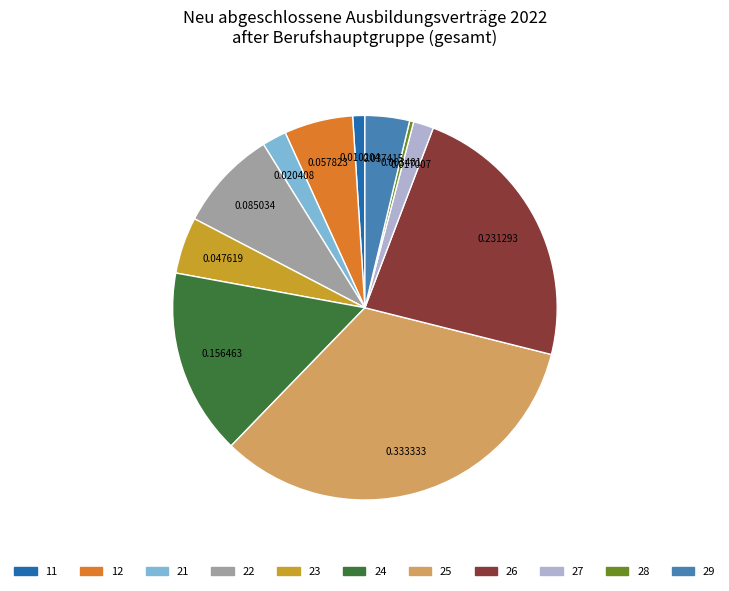

Is 26 the majority of the pie?

No